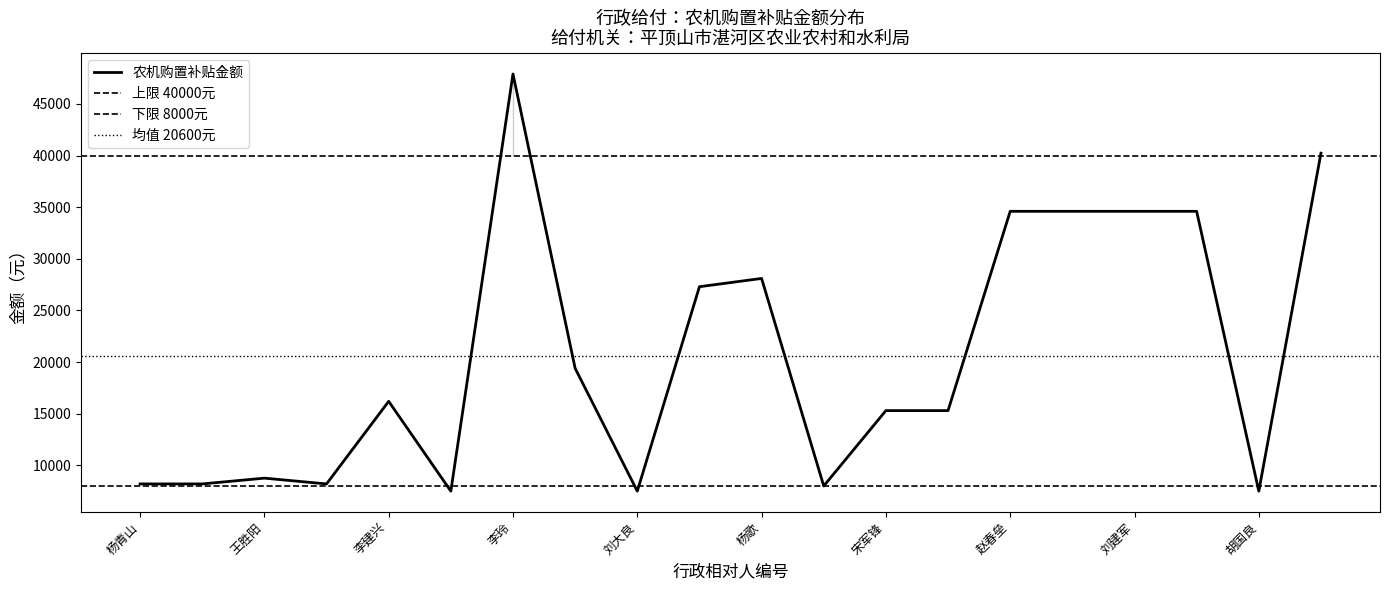

What is the difference between the second highest and minimum values?

32730